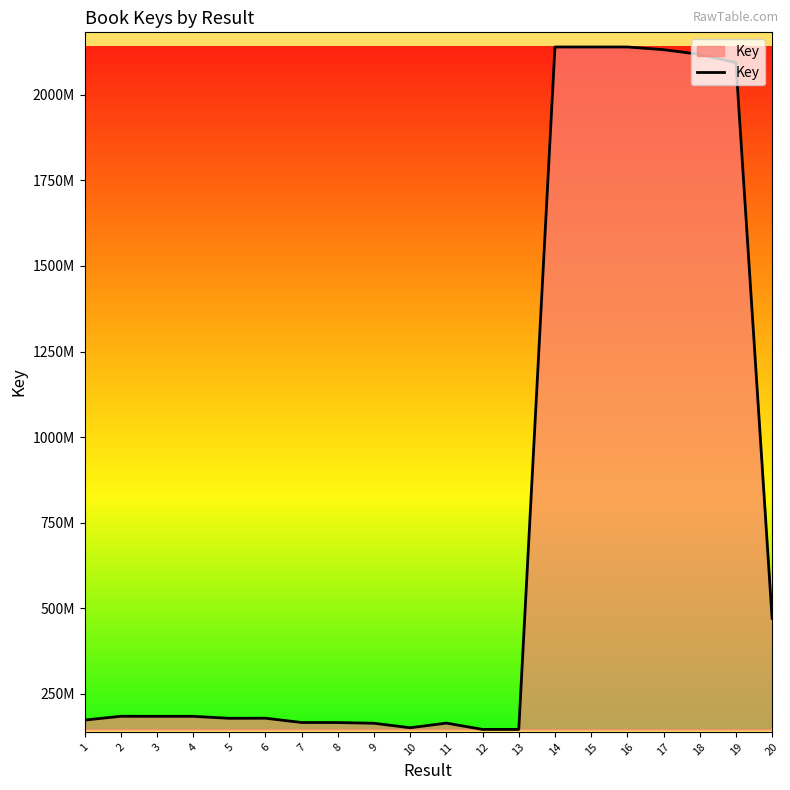

At which label is the value closest to 1142847520?

20